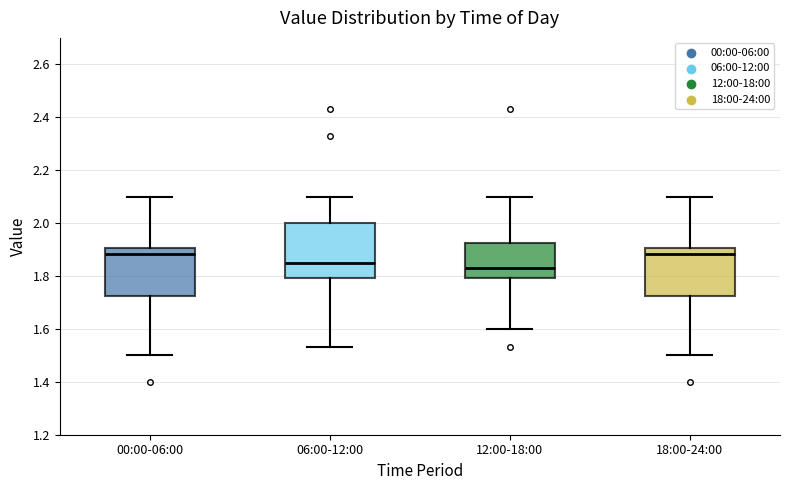

Comparing the boxes themselves (not the whiskers), which one is the tallest?

06:00-12:00